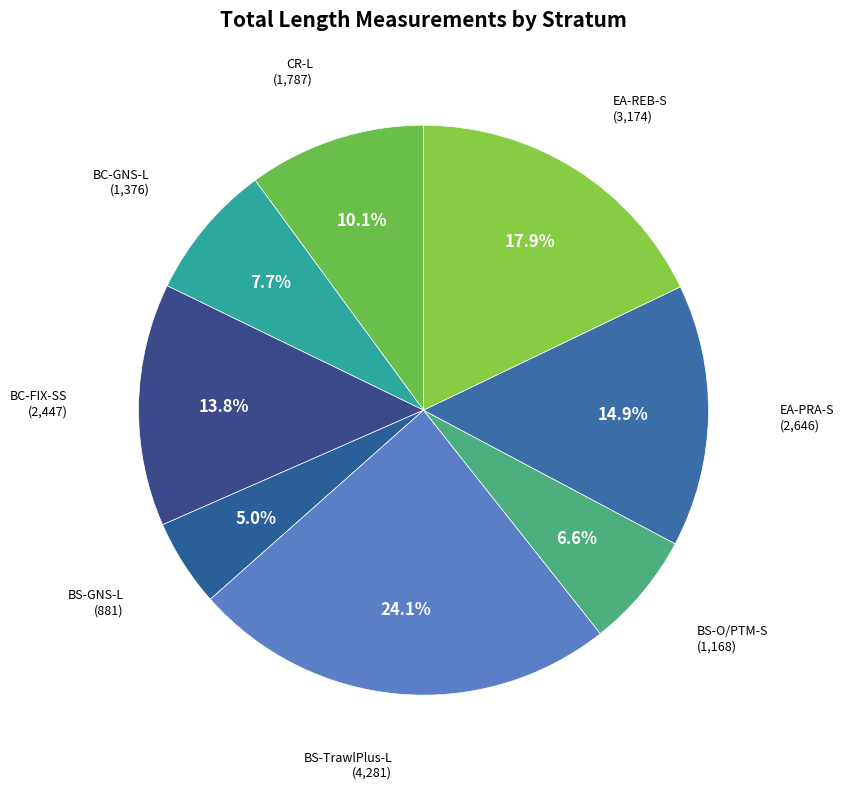

Is it true that EA-REB-S is 31% of the pie?

False